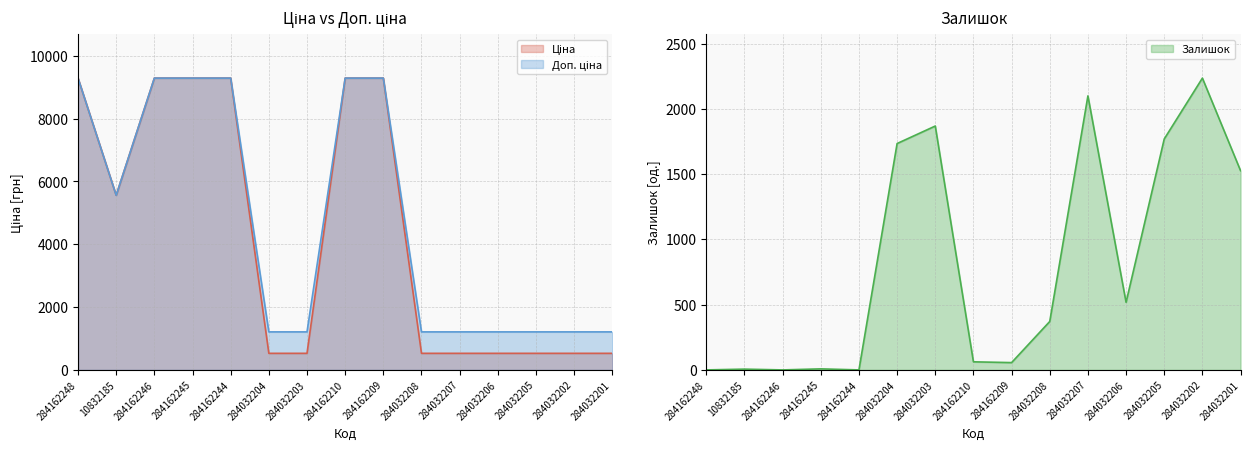

Is the value of Залишок at 284032208 greater than the value of Ціна at 284032208?

No